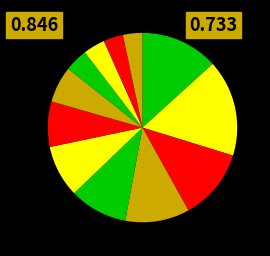

Is there a majority slice in this chart?

No